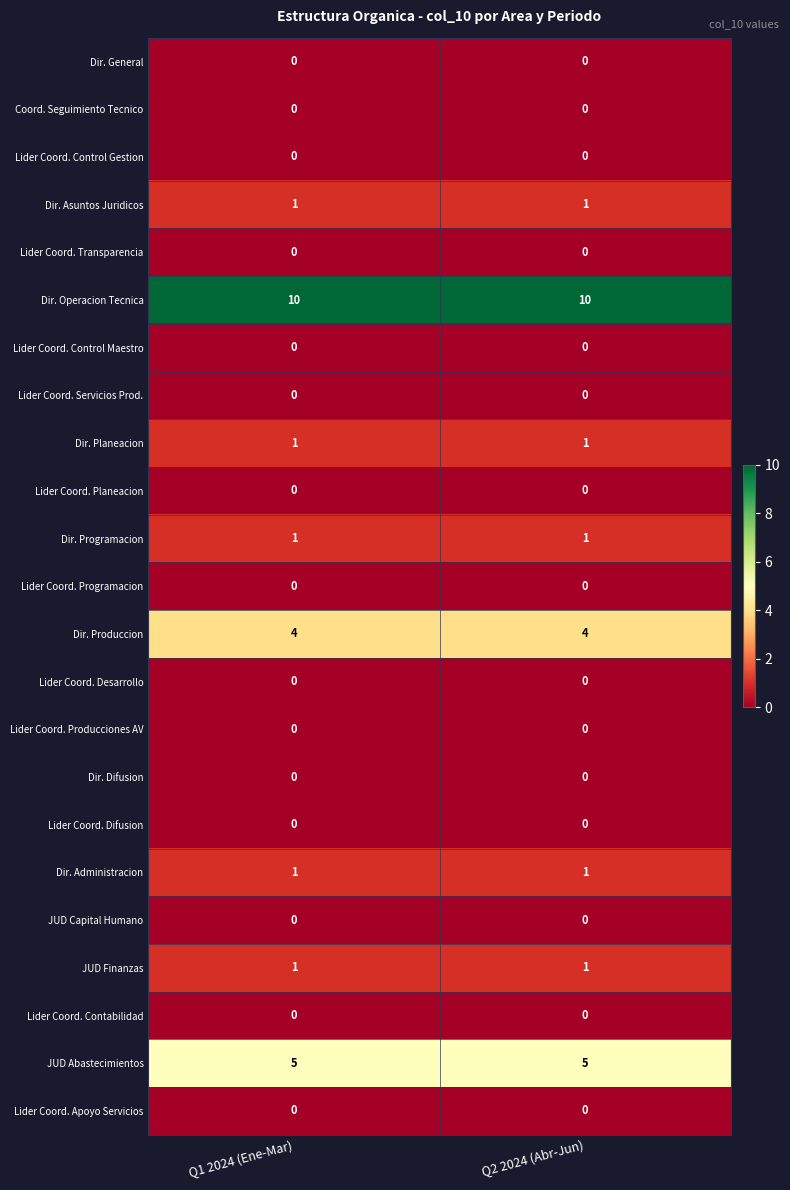

What is the total value across all series at Q1 2024 (Ene-Mar)?

24